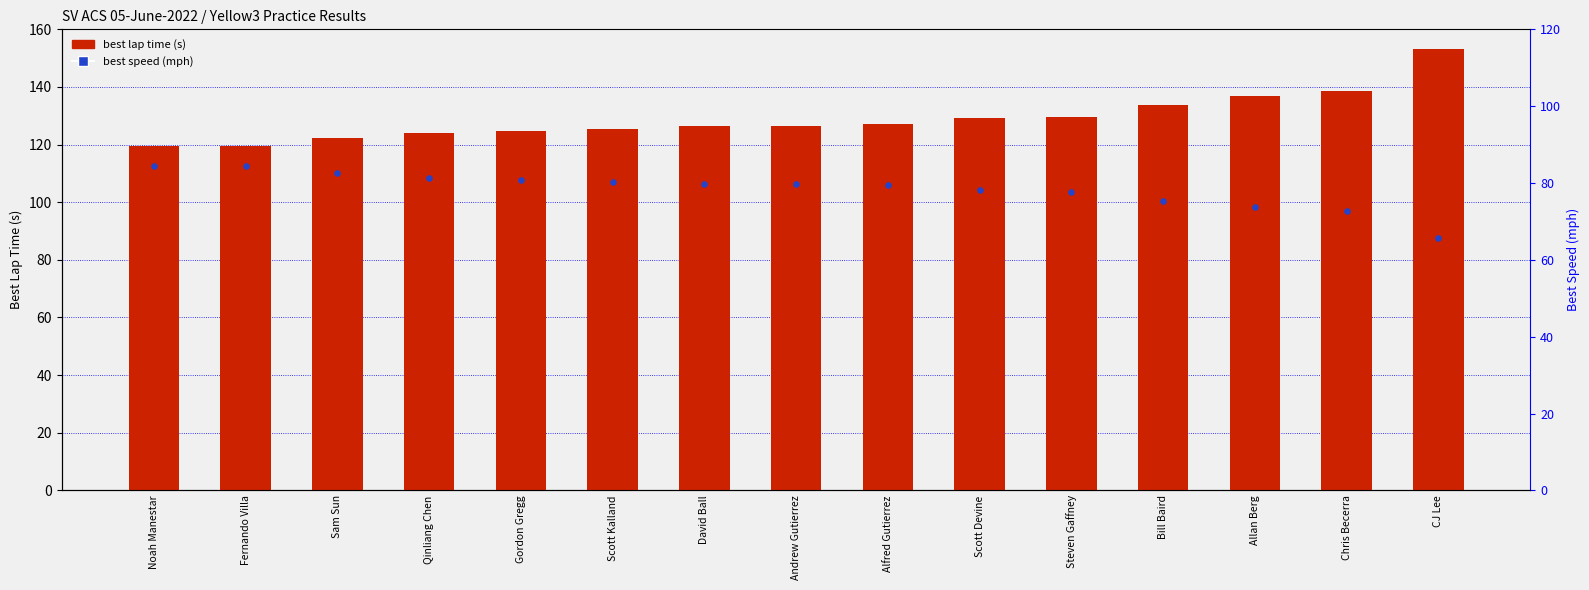

At how many categories does at least one series exceed 92?

15